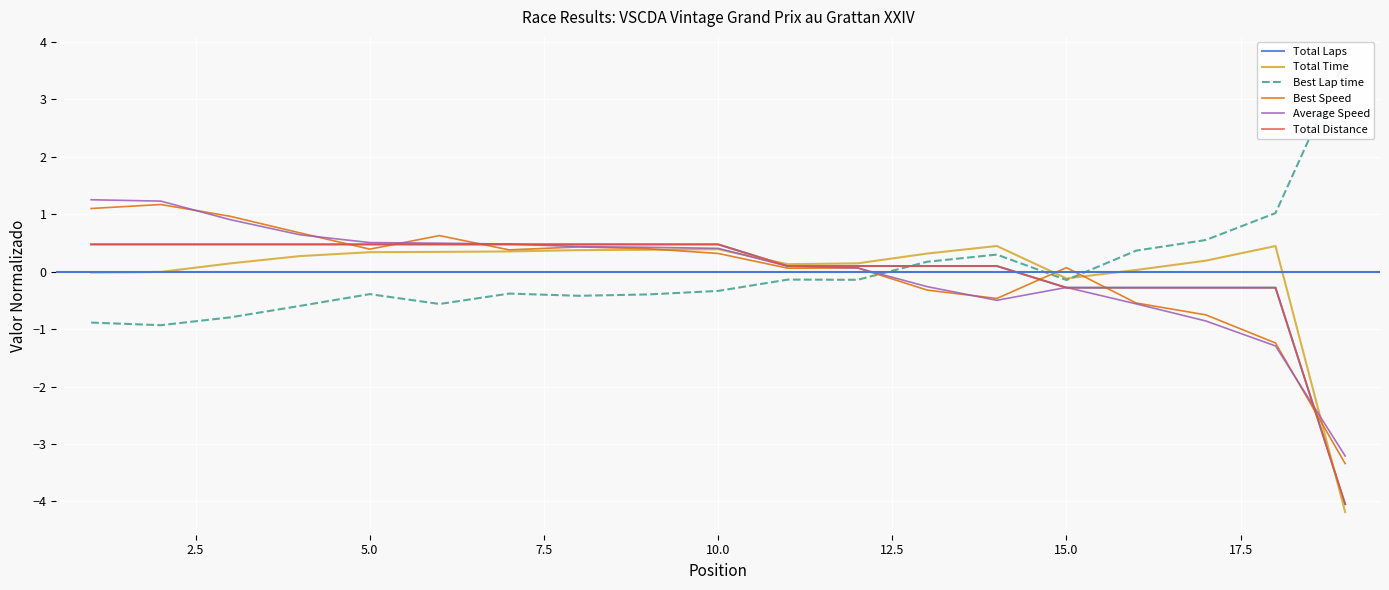

True or false: Best Lap time and Total Laps cross at least once.

True